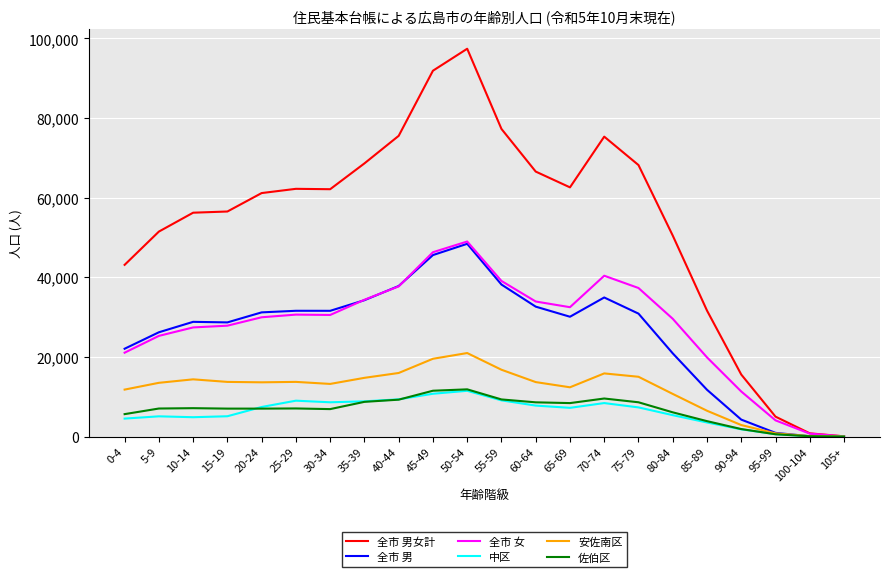

Which series changed the most between 60-64 and 80-84?

全市 男女計